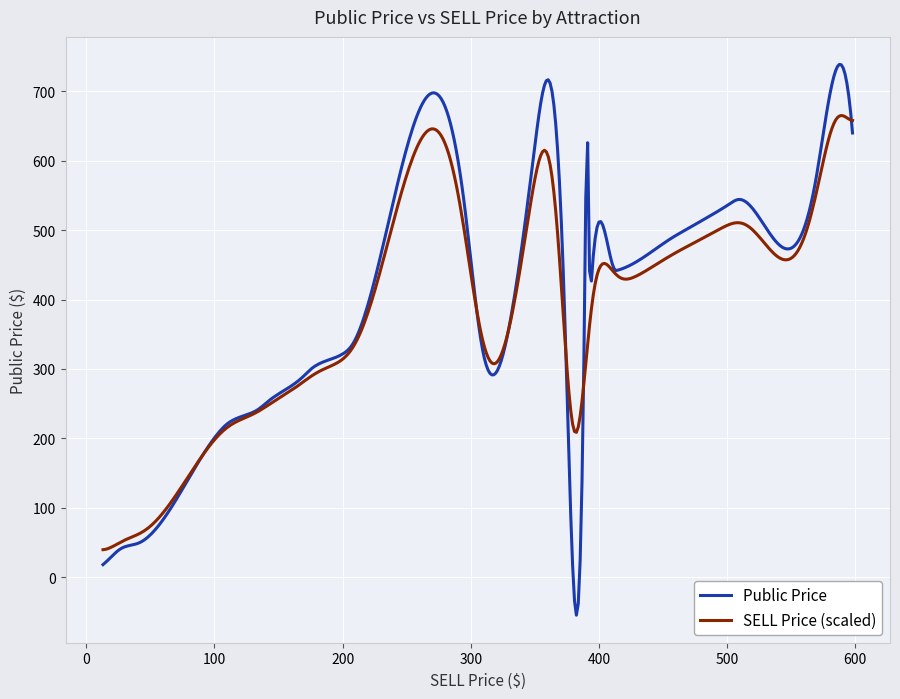

Is this an area chart (filled region under the line)?

No